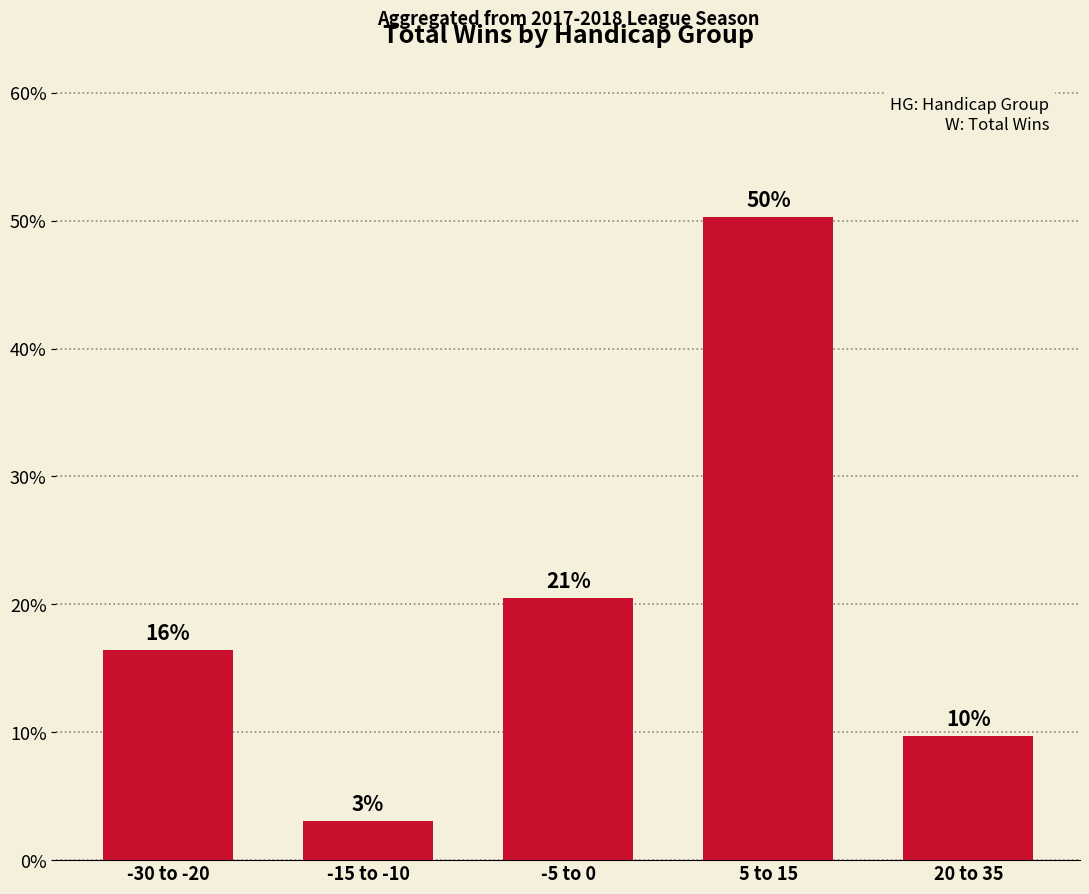

Are the bars grouped side by side (vs. stacked)?

No